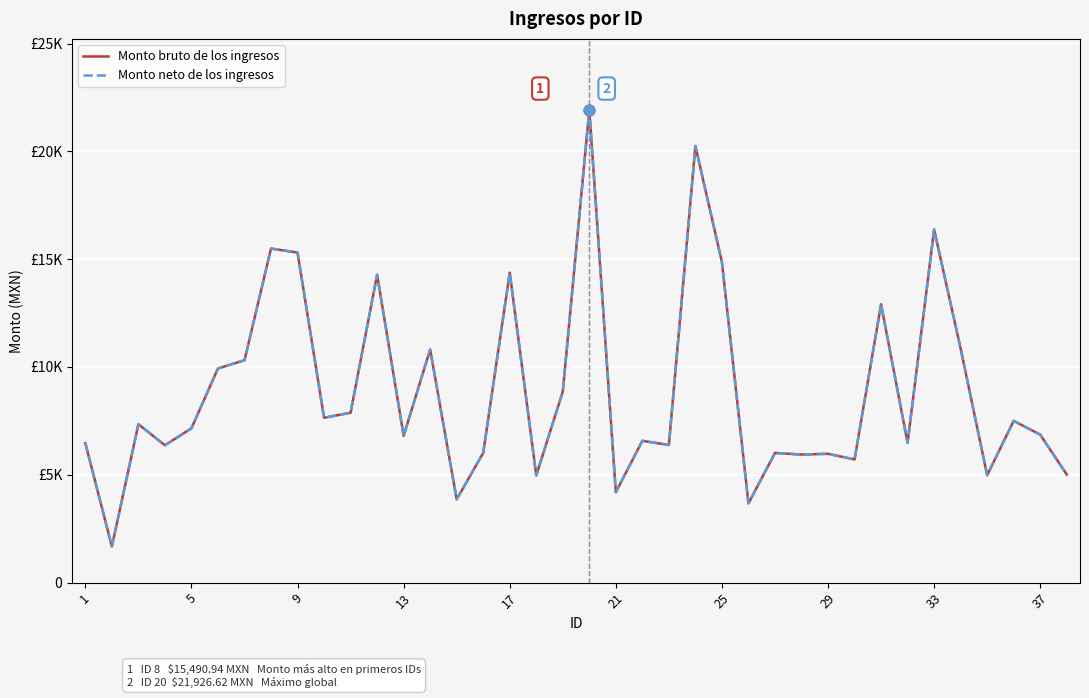

Is this an area chart (filled region under the line)?

No